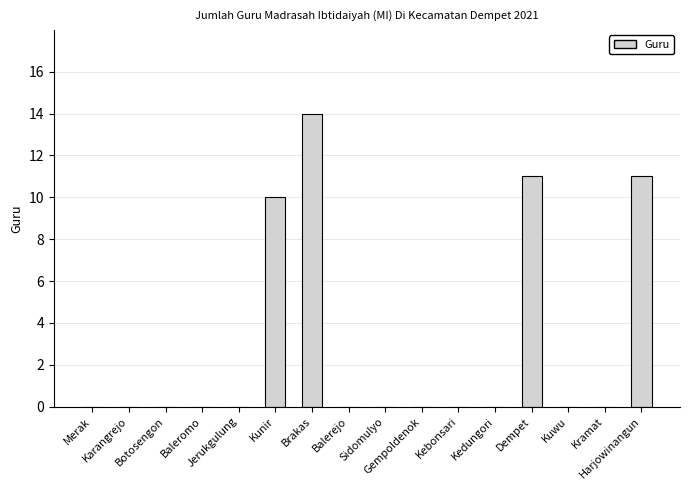

Where is the data nearest to the value 7?

Kunir